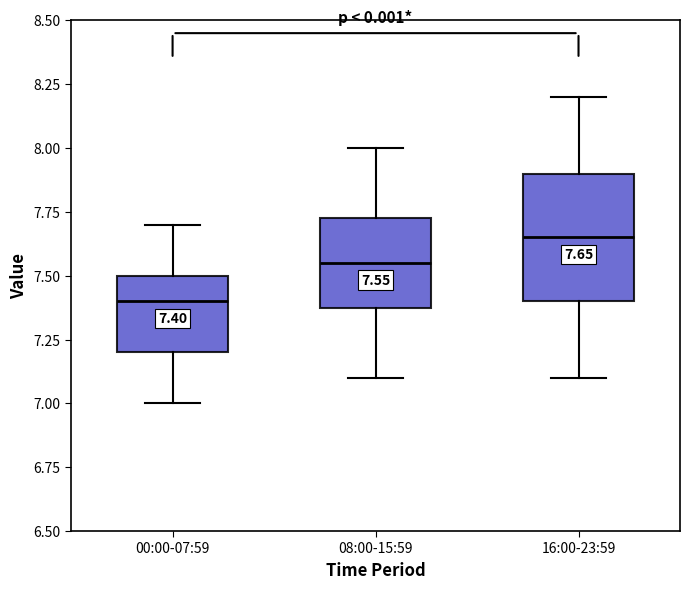

Which box has the lowest median line?

00:00-07:59